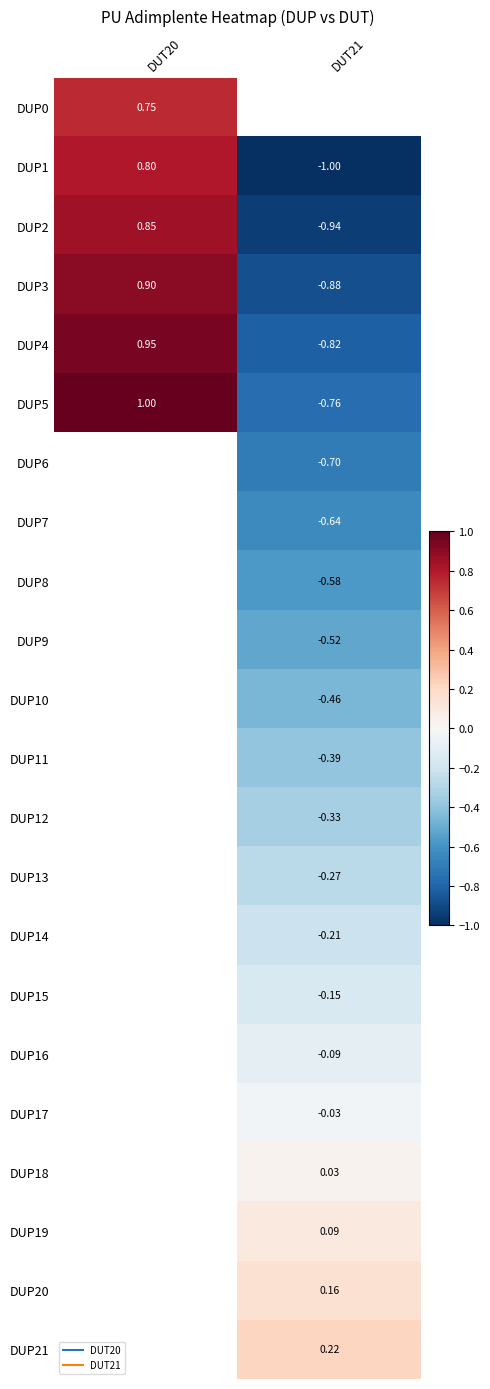

Rank the series at DUT21 from highest to lowest value.

DUP21, DUP20, DUP19, DUP18, DUP17, DUP16, DUP15, DUP14, DUP13, DUP12, DUP11, DUP10, DUP9, DUP8, DUP7, DUP6, DUP5, DUP4, DUP3, DUP2, DUP0, DUP1